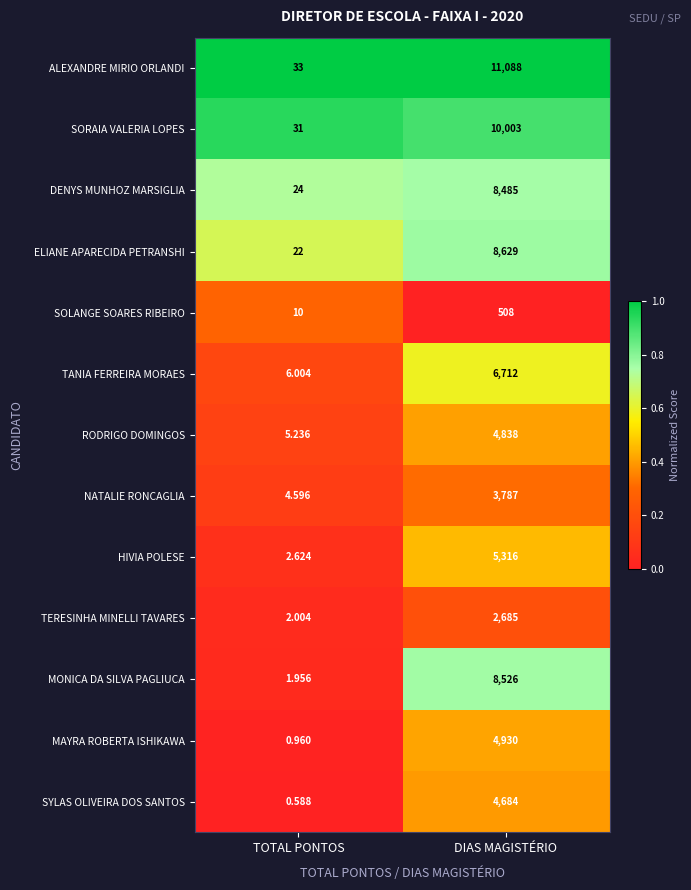

Which series has the widest spread of values?

ALEXANDRE MIRIO ORLANDI